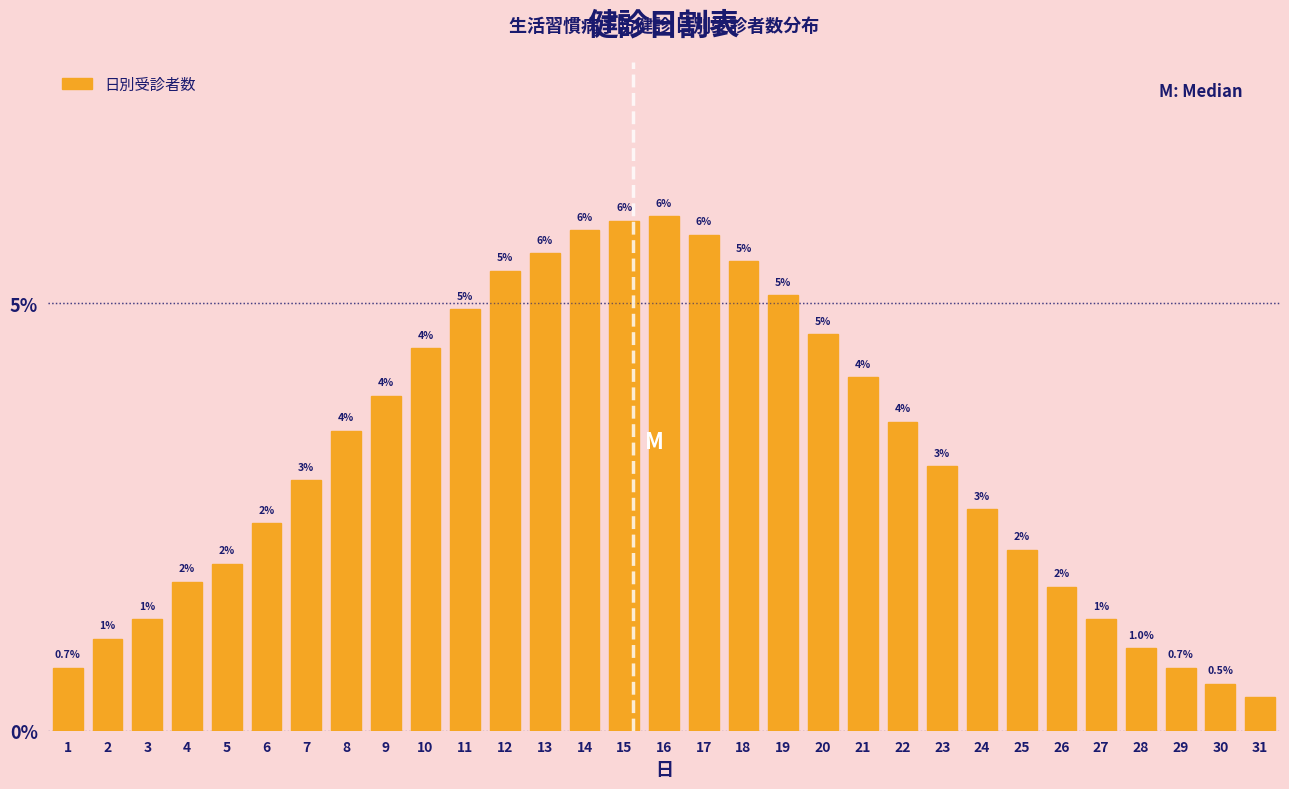

What is the value of the 24th bar from the left?

2.6